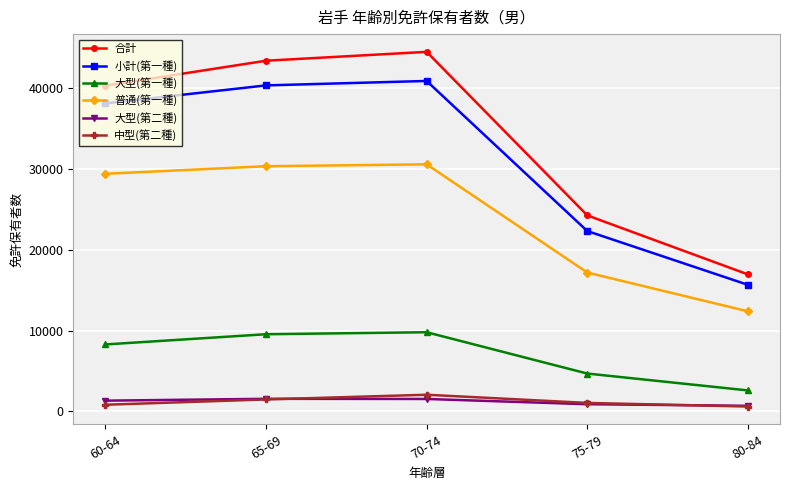

Which label corresponds to the largest value in the chart?

70-74